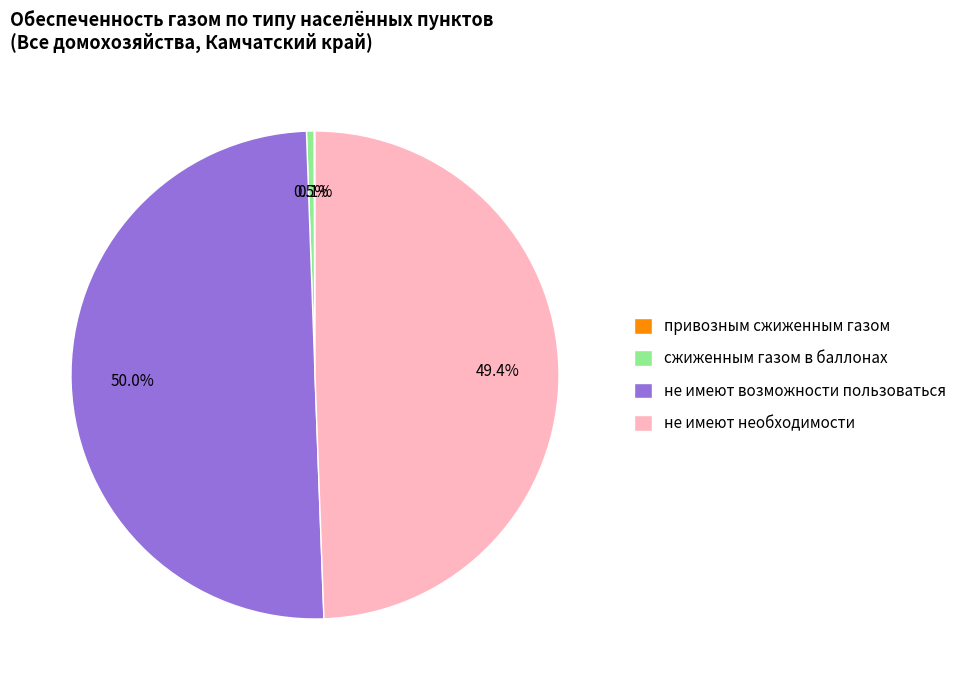

What is the majority slice?

не имеют возможности пользоваться